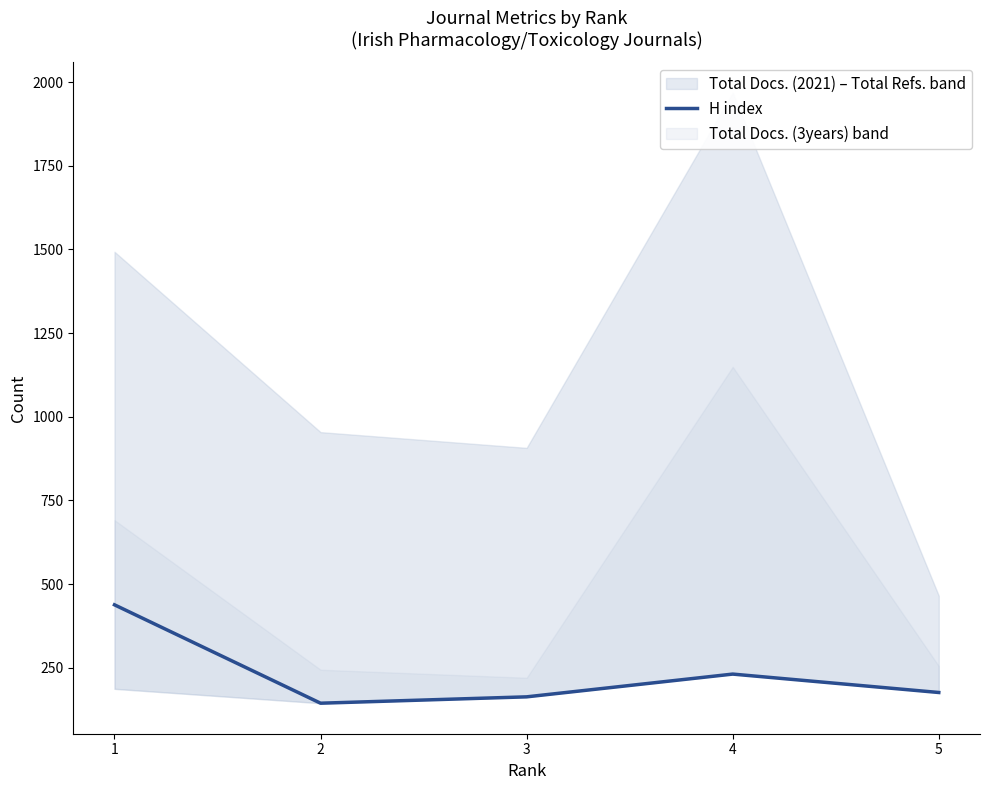

The chart shows a value of 163 at 3. True or false?

True